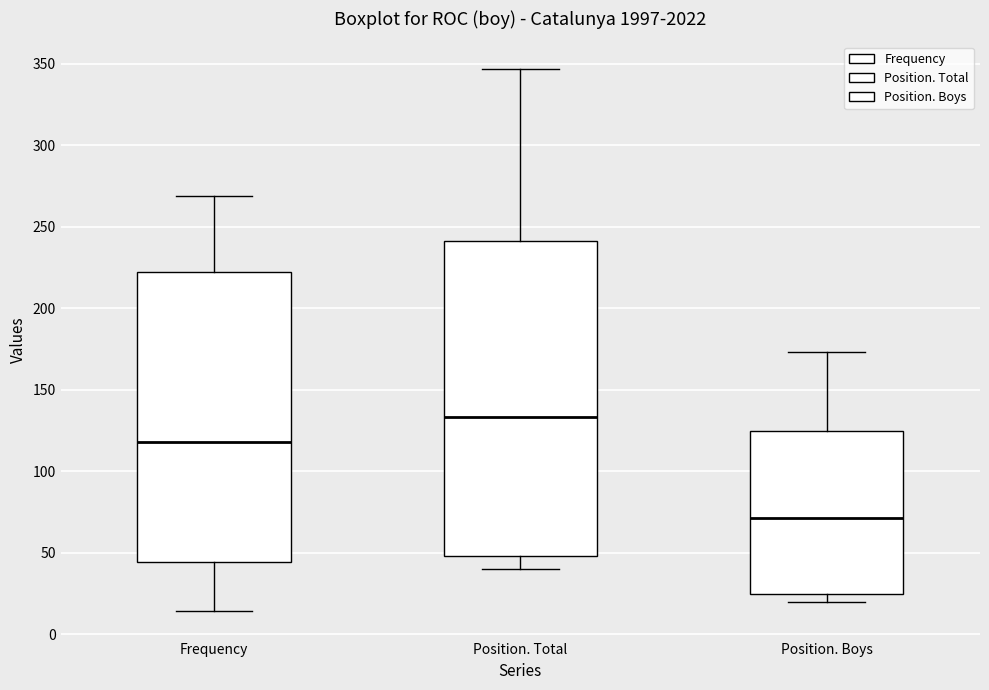

Reading left to right, transcribe this box plot: for each box, give where its median line is, the range the box spans, and where its two whiskers end, as read against the y-axis. The values are not printed on the chart, so give them approximately, as read against the axis.

Frequency: median 120, box 45 to 220, whiskers 15 to 270
Position. Total: median 135, box 50 to 240, whiskers 40 to 345
Position. Boys: median 70, box 25 to 125, whiskers 20 to 175